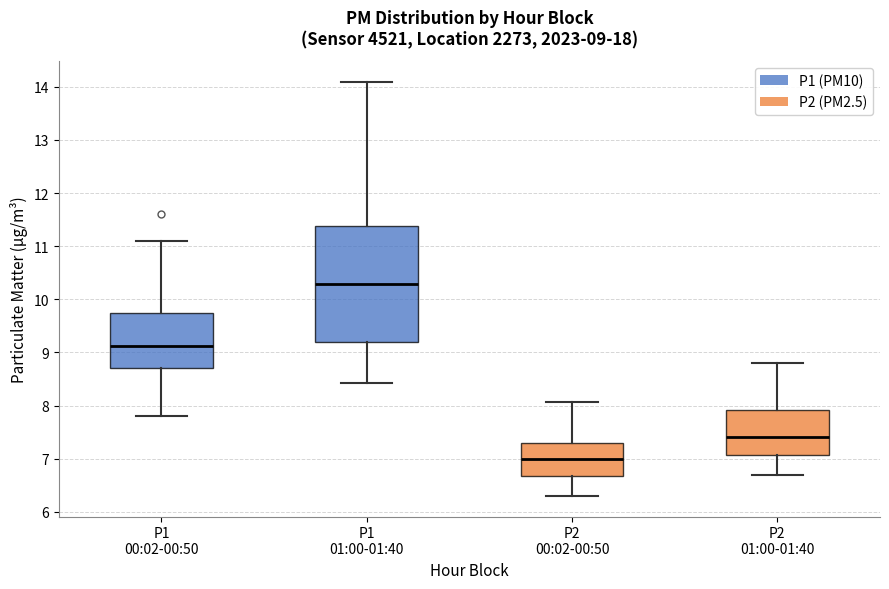

Comparing the boxes themselves (not the whiskers), which one is the tallest?

P1 01:00-01:40